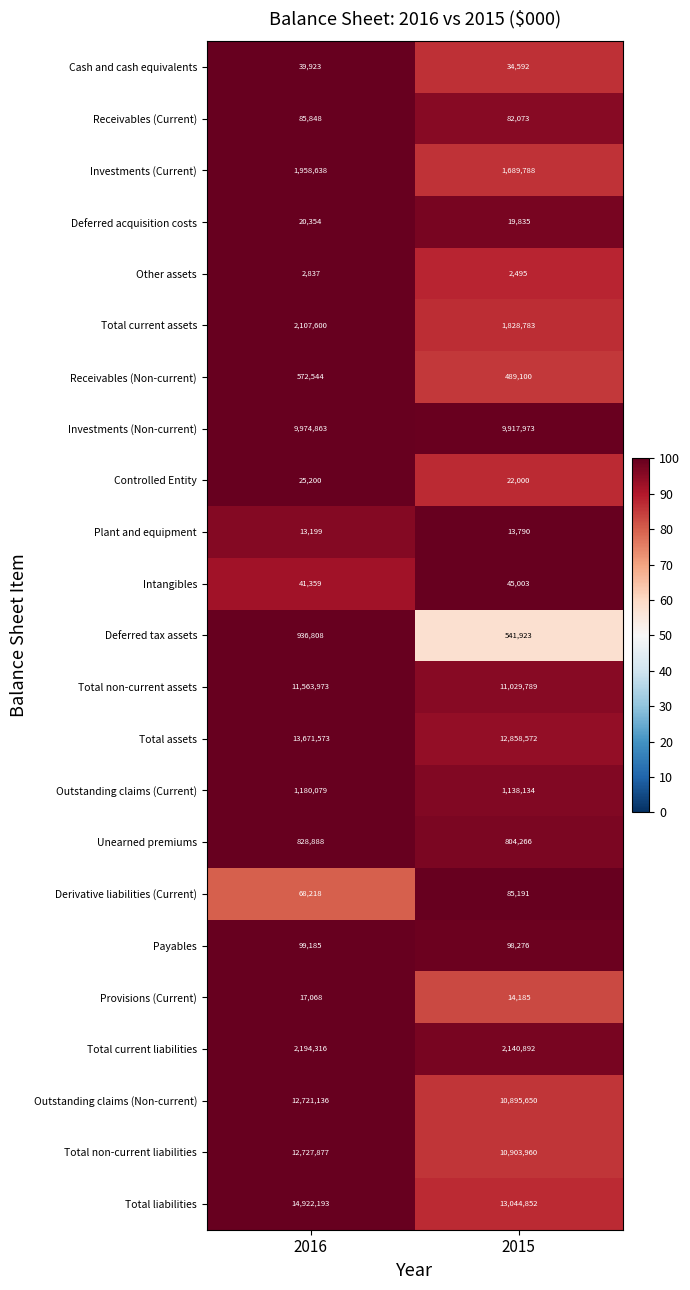

Rank the series by their maximum value, from lowest to highest.

Other assets, Plant and equipment, Provisions (Current), Deferred acquisition costs, Controlled Entity, Cash and cash equivalents, Intangibles, Derivative liabilities (Current), Receivables (Current), Payables, Receivables (Non-current), Unearned premiums, Deferred tax assets, Outstanding claims (Current), Investments (Current), Total current assets, Total current liabilities, Investments (Non-current), Total non-current assets, Outstanding claims (Non-current), Total non-current liabilities, Total assets, Total liabilities